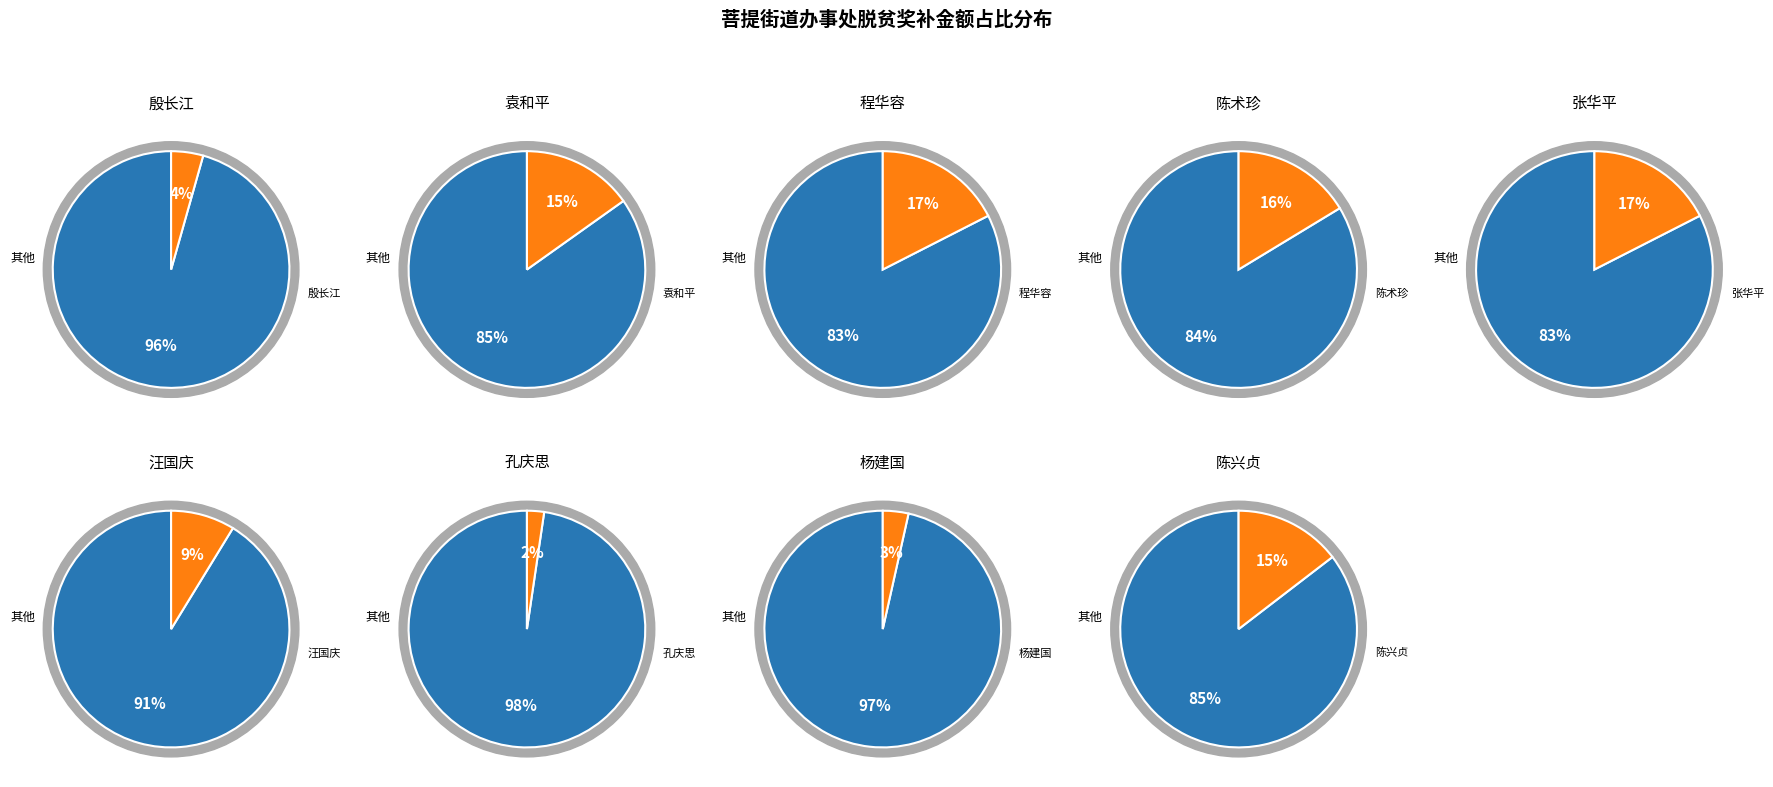

Does 汪国庆 represent more than half of the total?

No